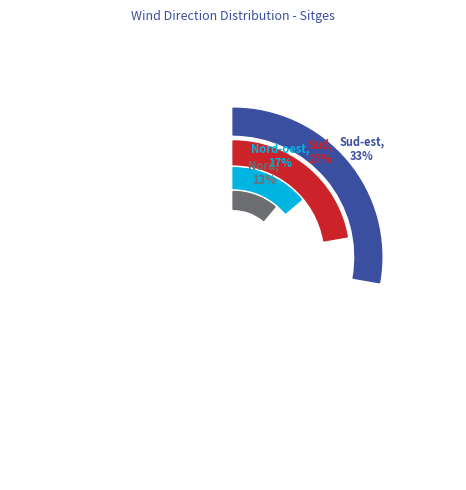

The Est slice represents 3% of the pie. True or false?

True